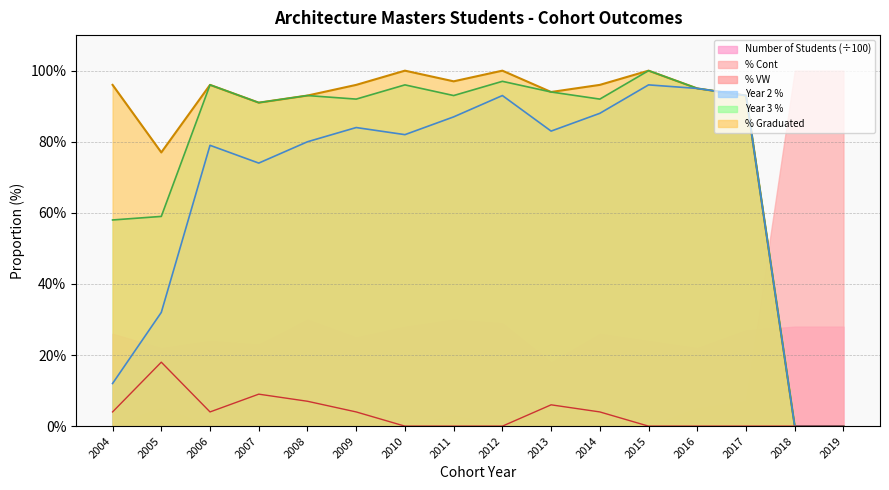

How many categories are shown in the chart?

16